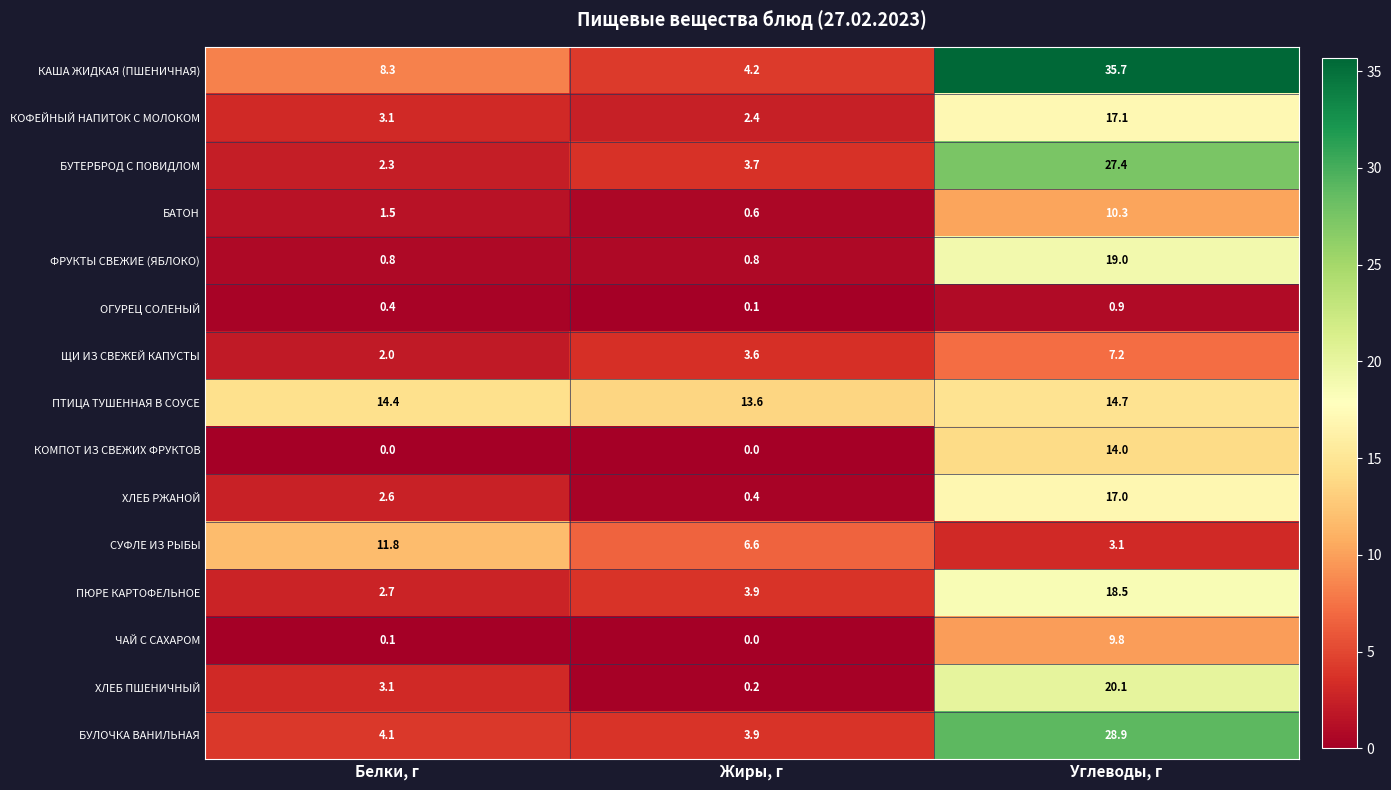

What is the minimum value for ХЛЕБ РЖАНОЙ?

0.4